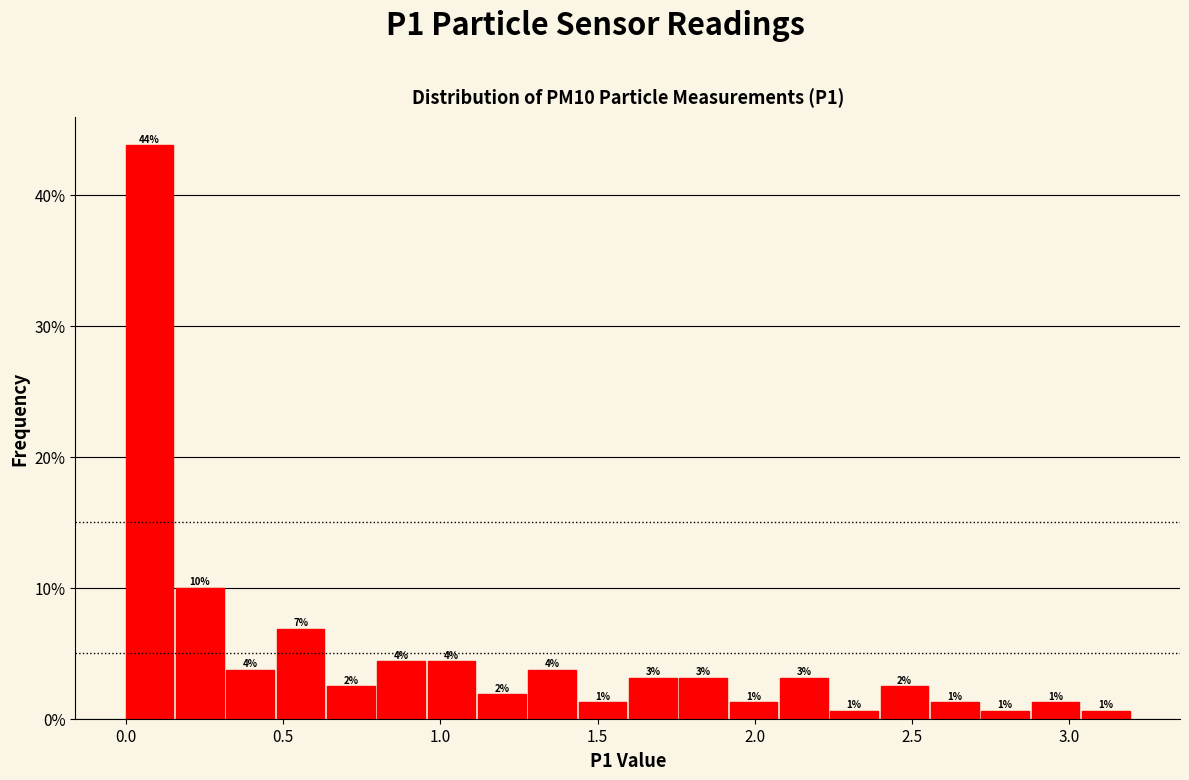

Read against the x-axis, roughly where is the centre of the tallest bar?

0.10